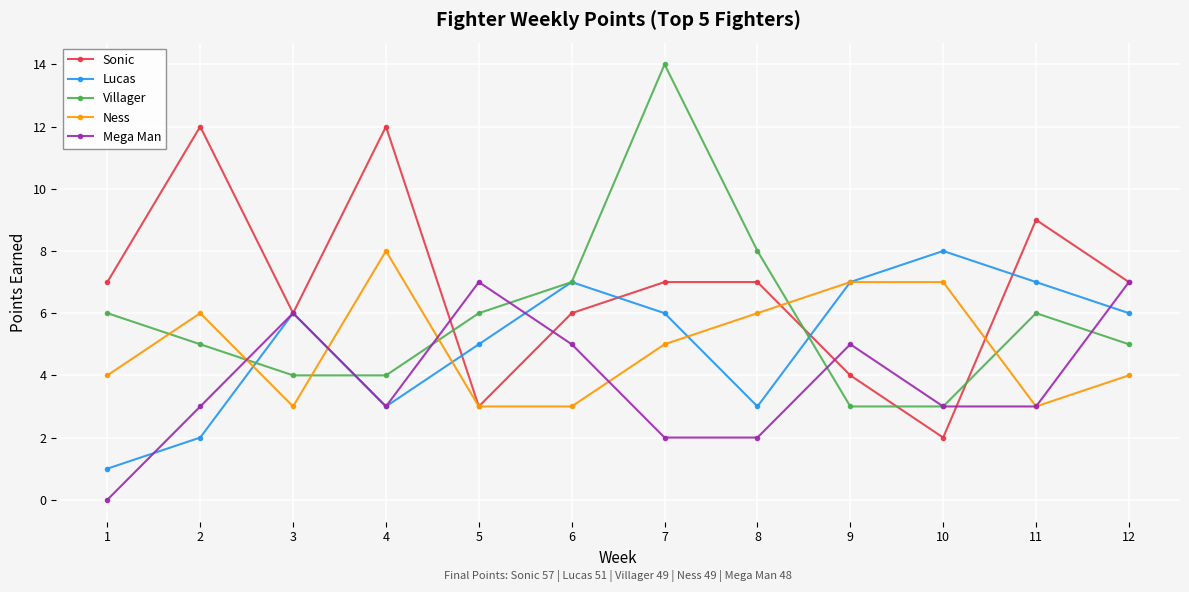

At how many categories does at least one series exceed 11?

3